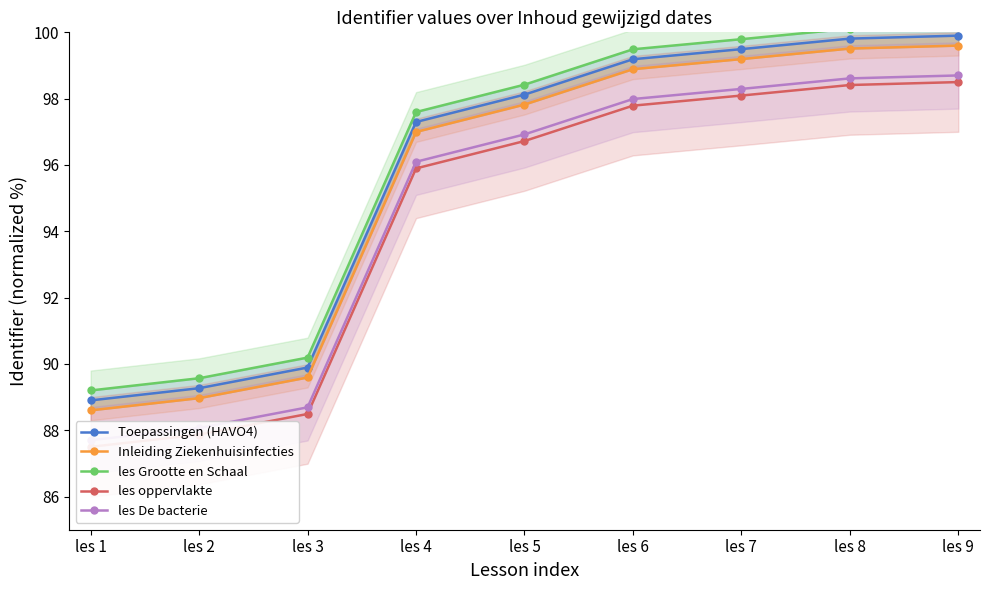

Which series has the largest total across all categories?

les Grootte en Schaal